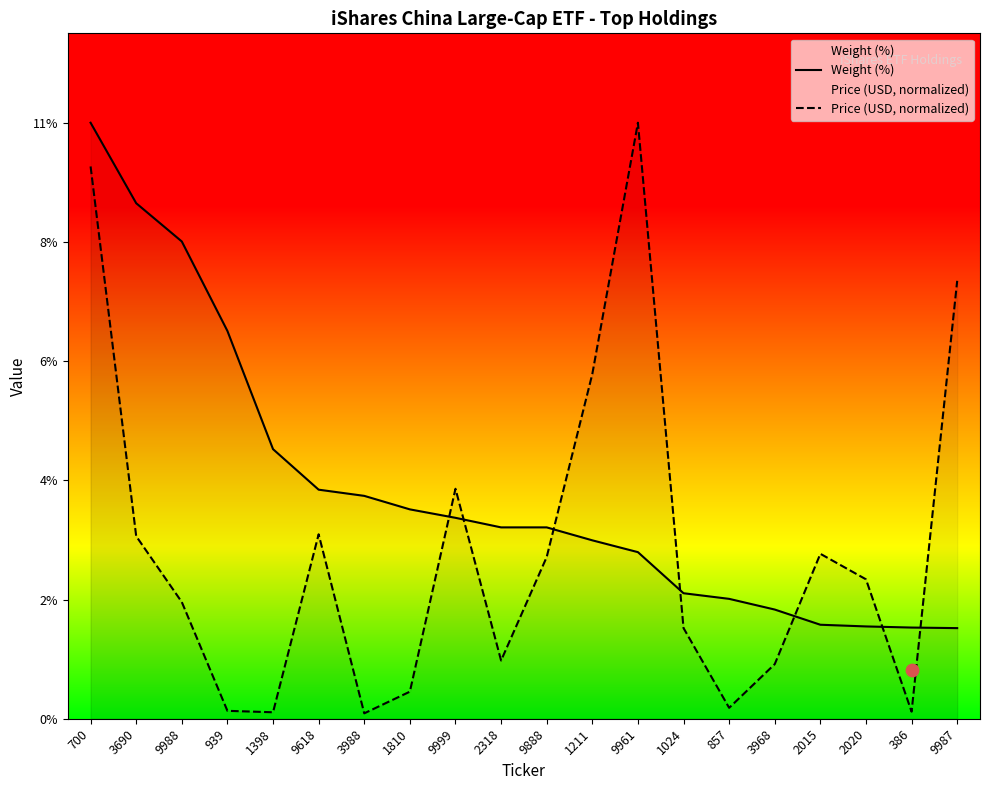

At which category is the sum across all series the highest?

700